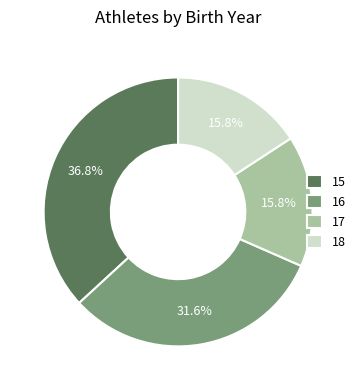

What percentage is the 15 slice, to the nearest percent?

37%